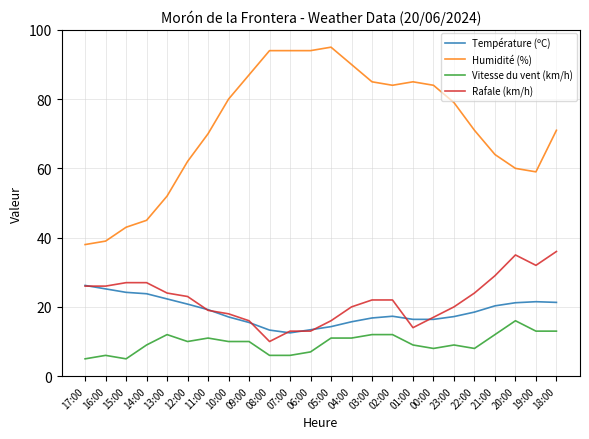

Is the value of Humidité (%) at 00:00 greater than the value of Vitesse du vent (km/h) at 08:00?

Yes